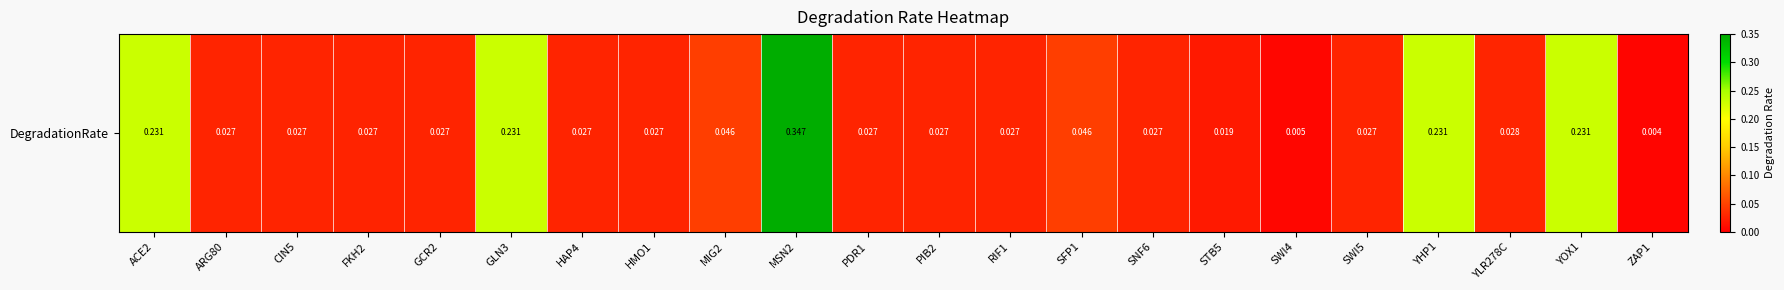

Reading right to left, extract all data points from this chart.

ZAP1=0.0	YOX1=0.2	YLR278C=0.0	YHP1=0.2	SWI5=0.0	SWI4=0.0	STB5=0.0	SNF6=0.0	SFP1=0.0	RIF1=0.0	PIB2=0.0	PDR1=0.0	MSN2=0.3	MIG2=0.0	HMO1=0.0	HAP4=0.0	GLN3=0.2	GCR2=0.0	FKH2=0.0	CIN5=0.0	ARG80=0.0	ACE2=0.2